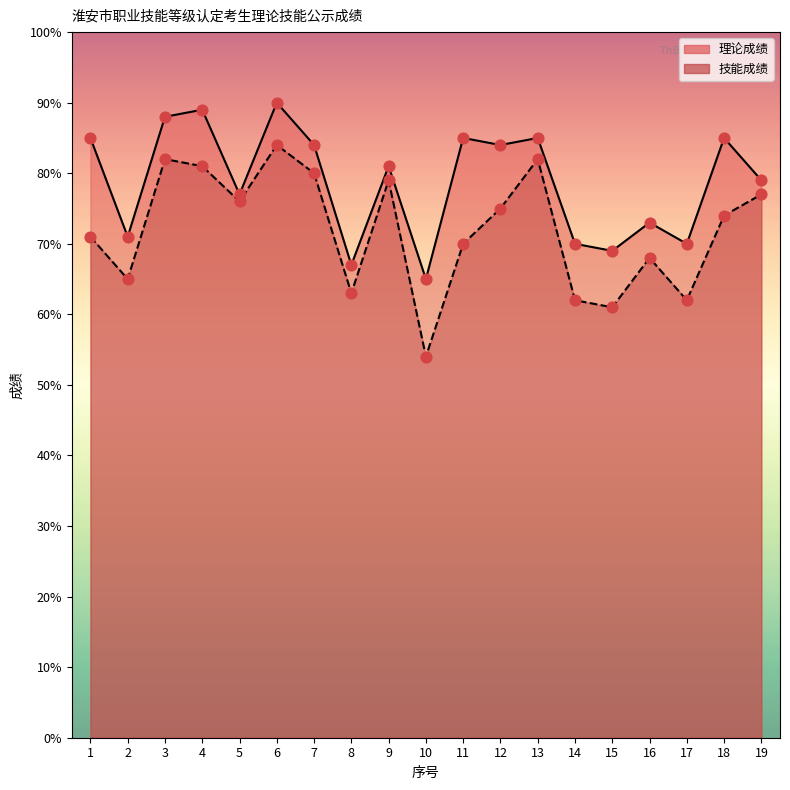

Is the value of 技能成绩 at 15 greater than the value of 理论成绩 at 12?

No